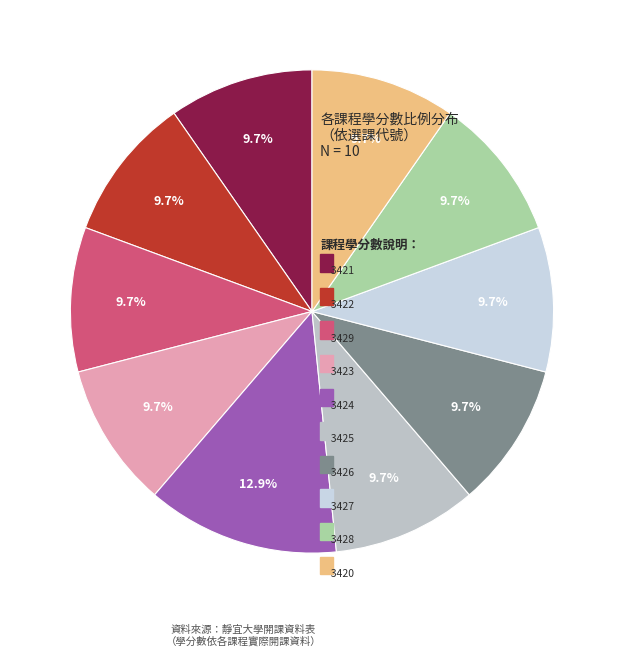

Count the number of slices in the pie.

10